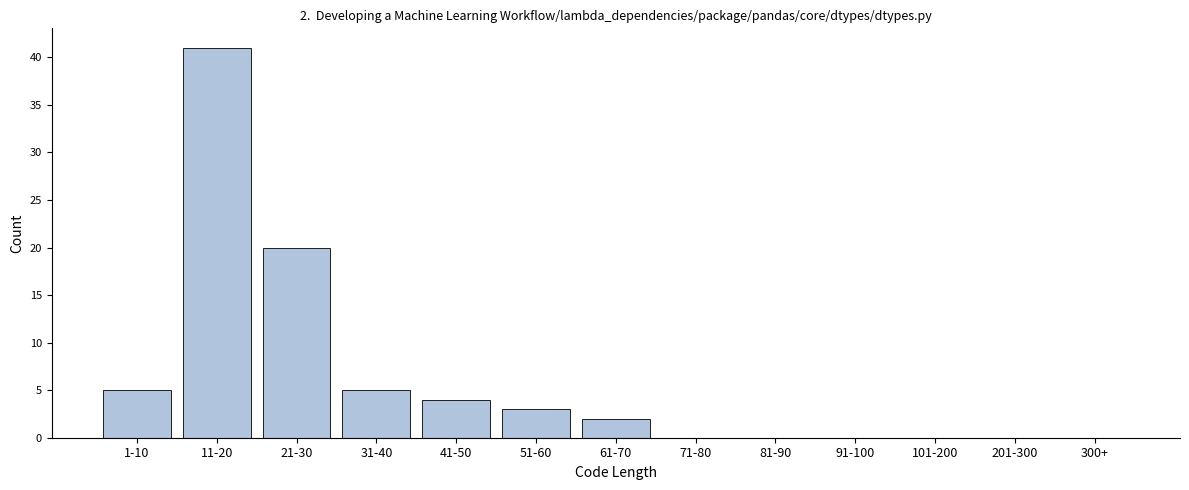

Reading left to right, list all the values displayed in this chart.

1-10=5	11-20=41	21-30=20	31-40=5	41-50=4	51-60=3	61-70=2	71-80=0	81-90=0	91-100=0	101-200=0	201-300=0	300+=0